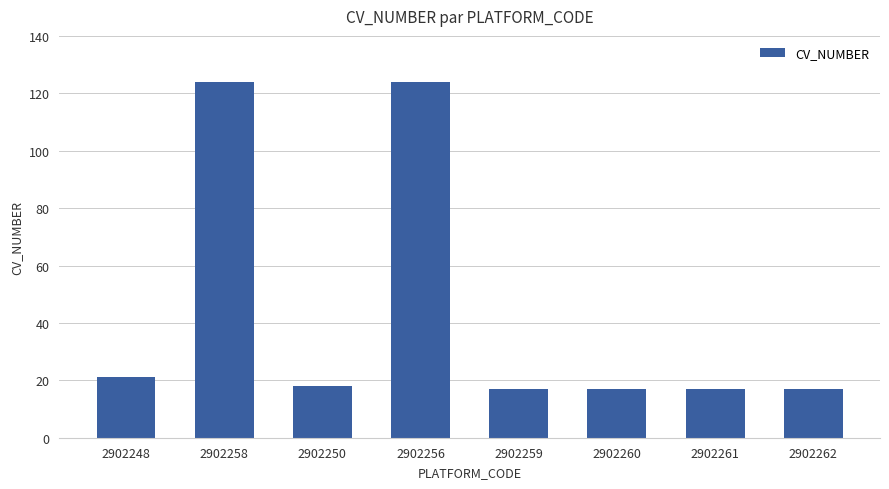

What is the greatest value displayed?

124